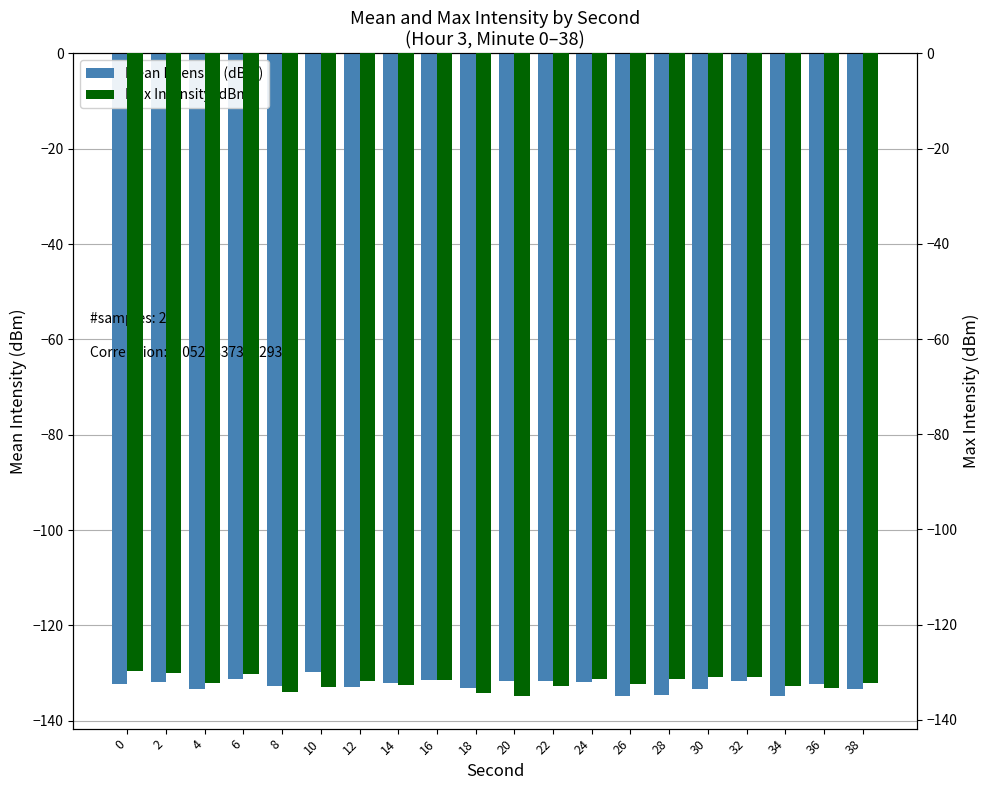

True or false: Mean Intensity (dBm) has a value of -131.6 at 32.

True